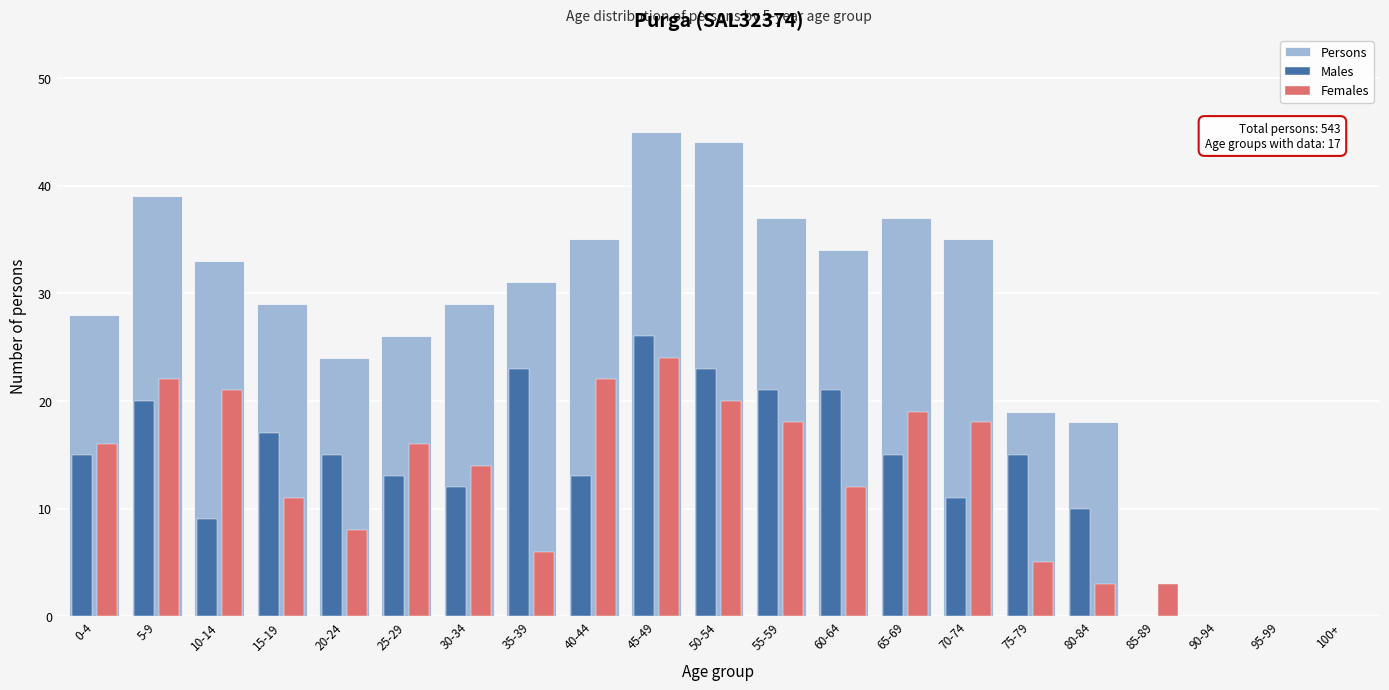

At which category is the sum across all series the highest?

45-49